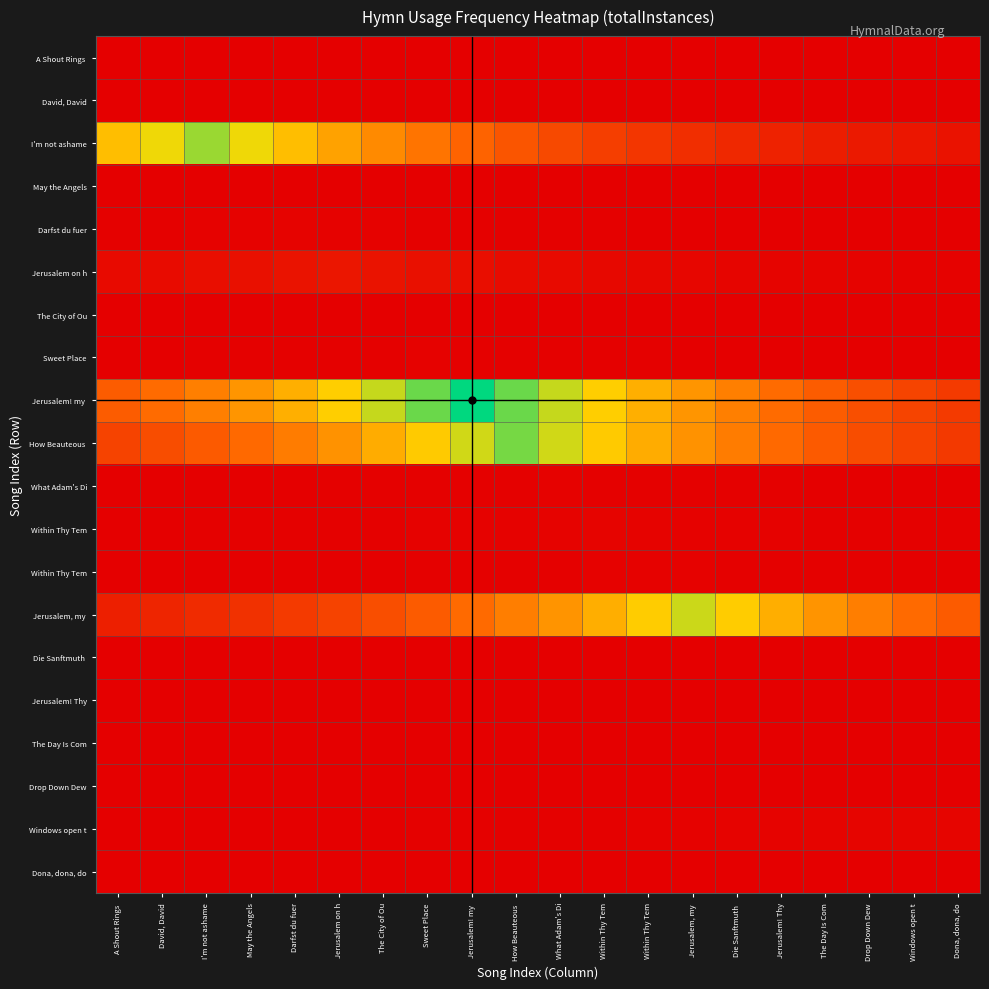

What is the spread (max minus min) of values at The Day Is Com?

0.5